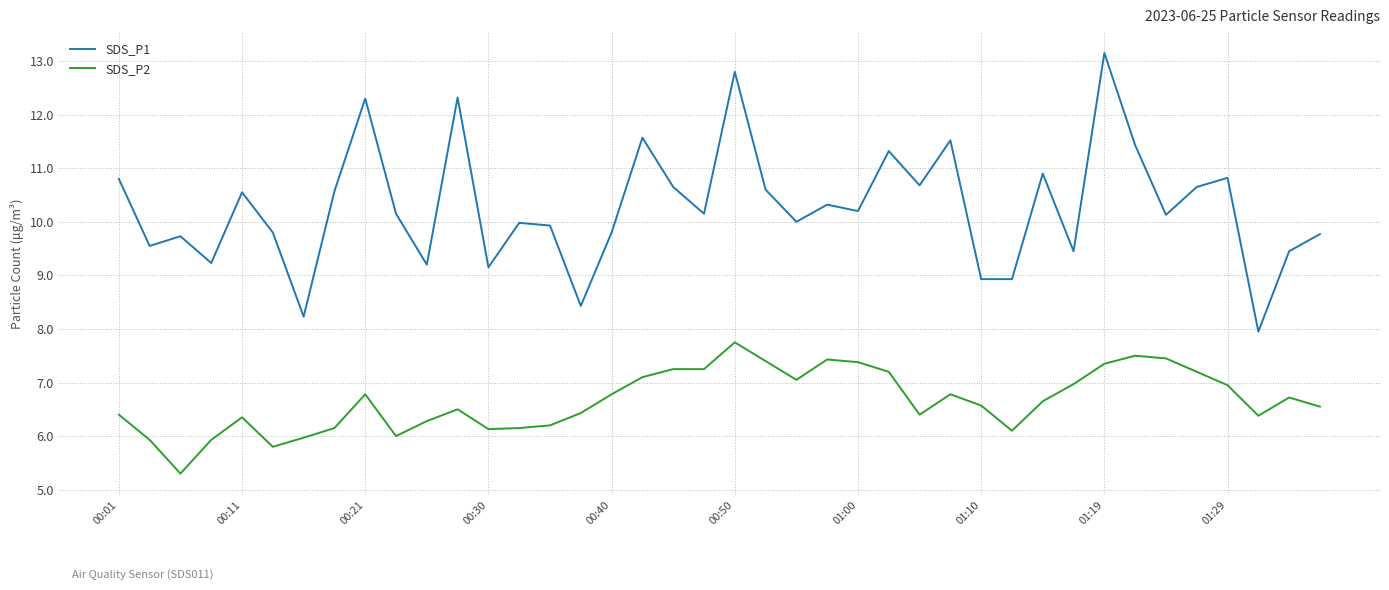

True or false: SDS_P2 has more than 0 interior local peaks.

True